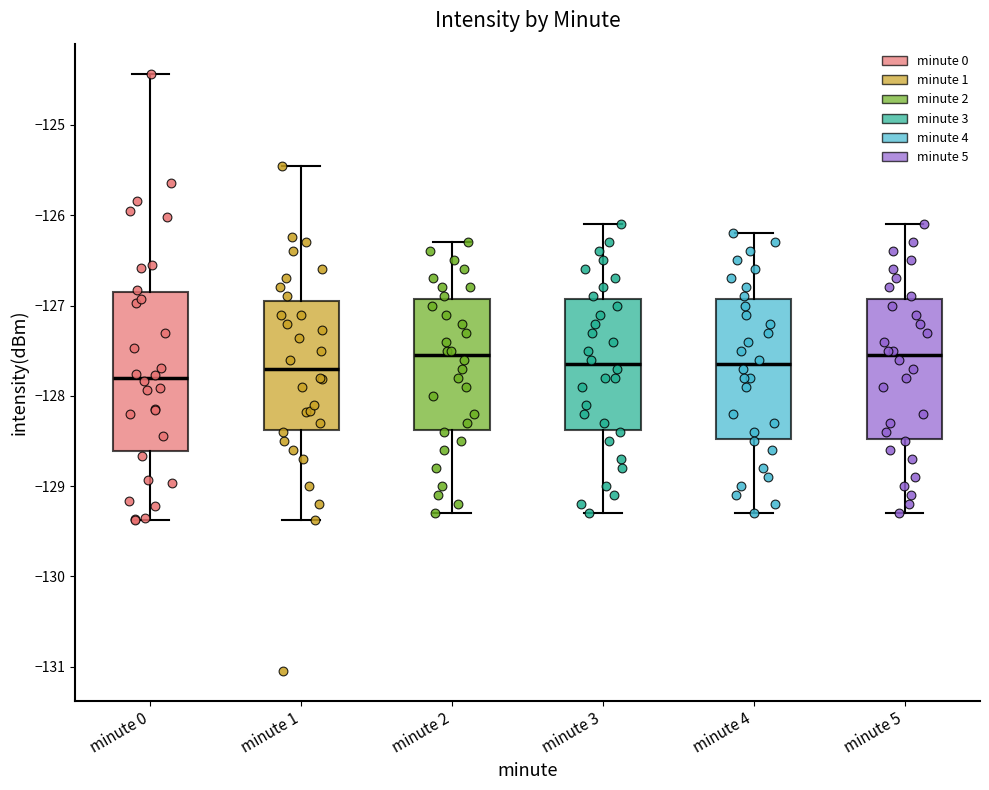

Reading left to right, read every box against the y-axis: the position of its median line, the range the box covers, and the ends of its whiskers. The values are not printed on the chart, so give them approximately, as read against the axis.

minute 0: median -127.8, box -128.6 to -126.8, whiskers -129.4 to -124.4
minute 1: median -127.7, box -128.4 to -126.9, whiskers -129.4 to -125.5
minute 2: median -127.5, box -128.4 to -126.9, whiskers -129.3 to -126.3
minute 3: median -127.6, box -128.4 to -126.9, whiskers -129.3 to -126.1
minute 4: median -127.6, box -128.5 to -126.9, whiskers -129.3 to -126.2
minute 5: median -127.5, box -128.5 to -126.9, whiskers -129.3 to -126.1